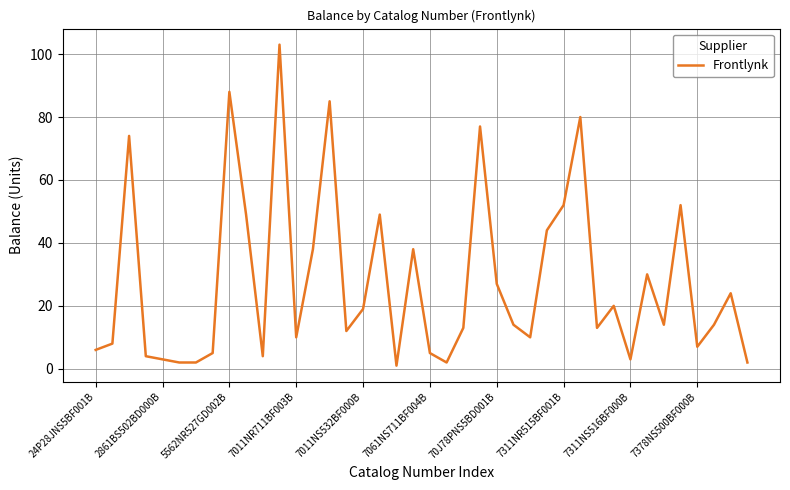

Reading left to right, extract all data points from this chart.

6	8	74	4	3	2	2	5	88	49	4	103	10	38	85	12	19	49	1	38	5	2	13	77	27	14	10	44	52	80	13	20	3	30	14	52	7	14	24	2